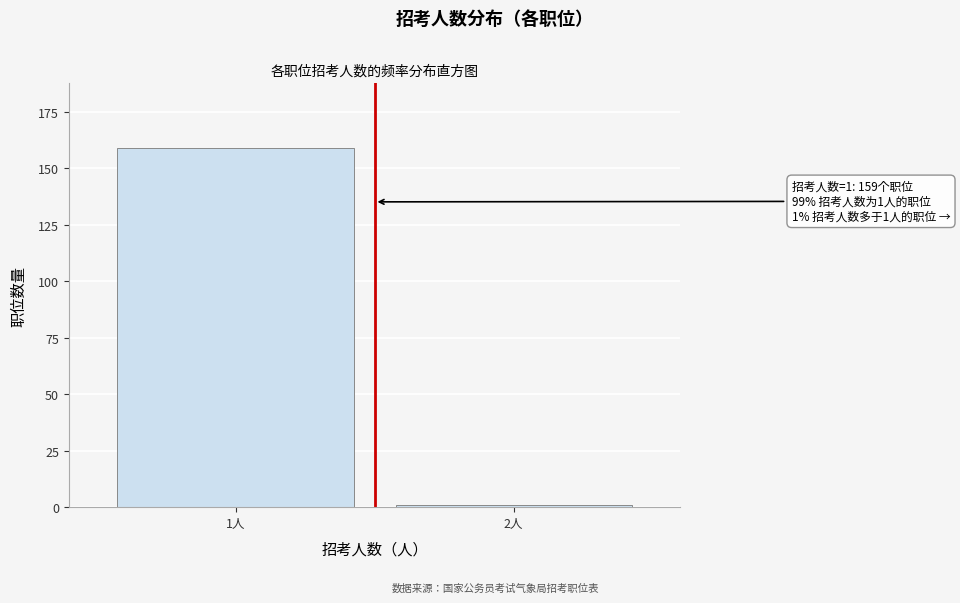

Reading left to right, list all the values displayed in this chart.

159	1